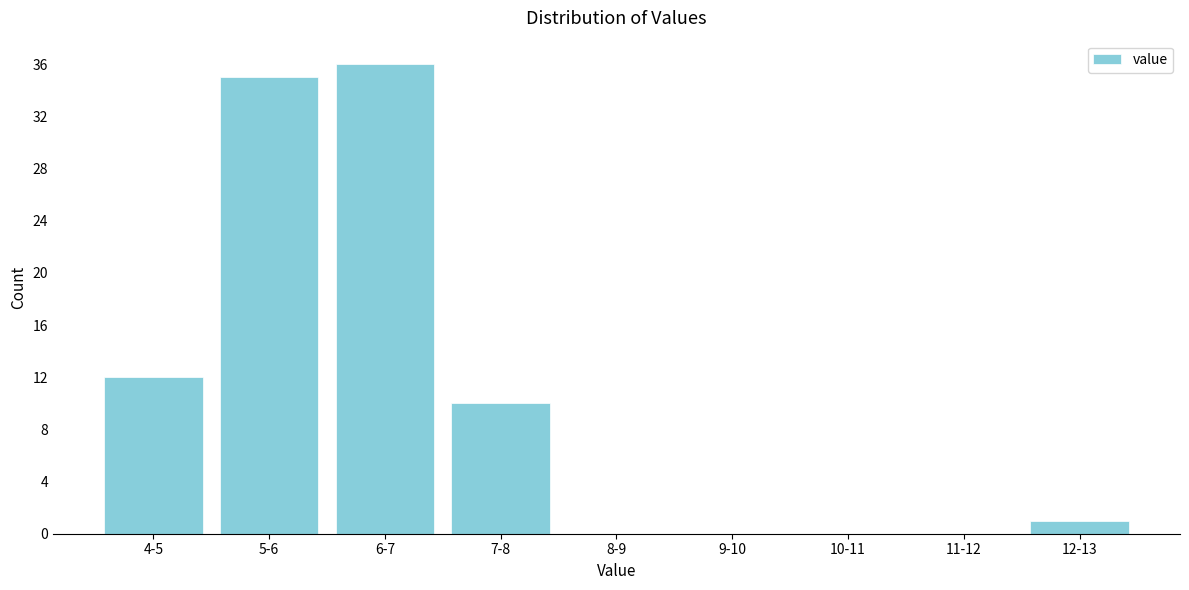

Reading left to right, what are all the values shown in this chart?

4-5=12	5-6=35	6-7=36	7-8=10	8-9=0	9-10=0	10-11=0	11-12=0	12-13=1